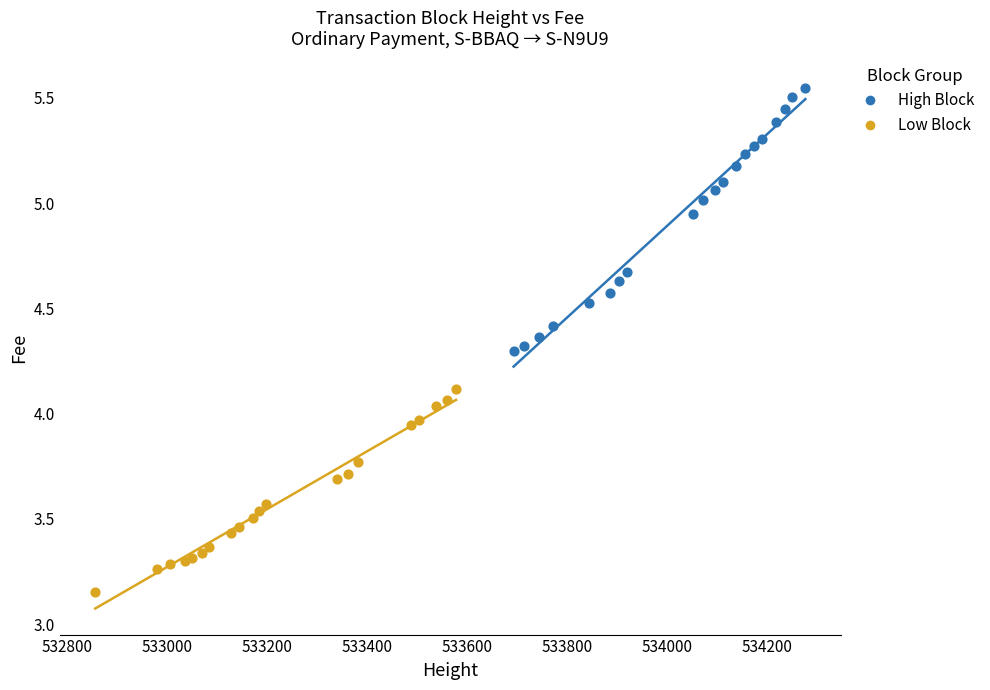

Which series reaches the maximum Y coordinate?

High Block